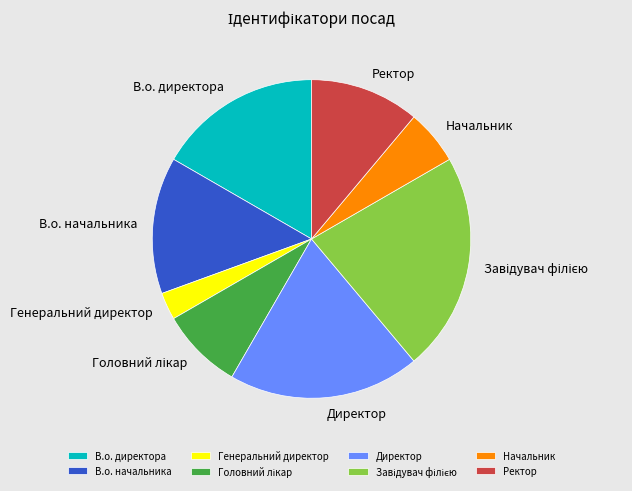

Does Ректор represent more than half of the total?

No